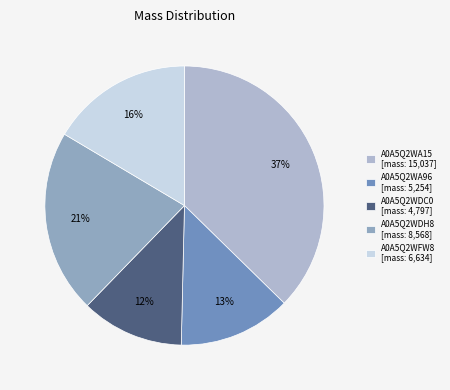

To the nearest percent, what is the difference between the largest and smallest slice percentages?

25%